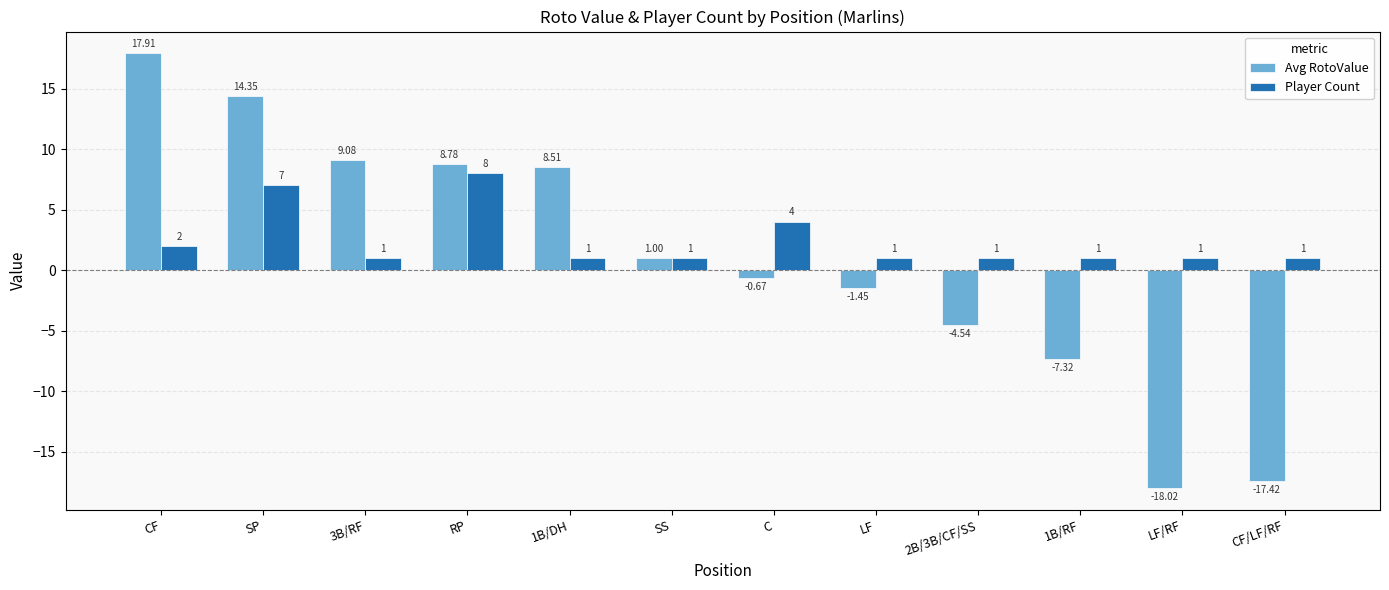

List the series in order of their overall mean, lowest first.

Avg RotoValue, Player Count